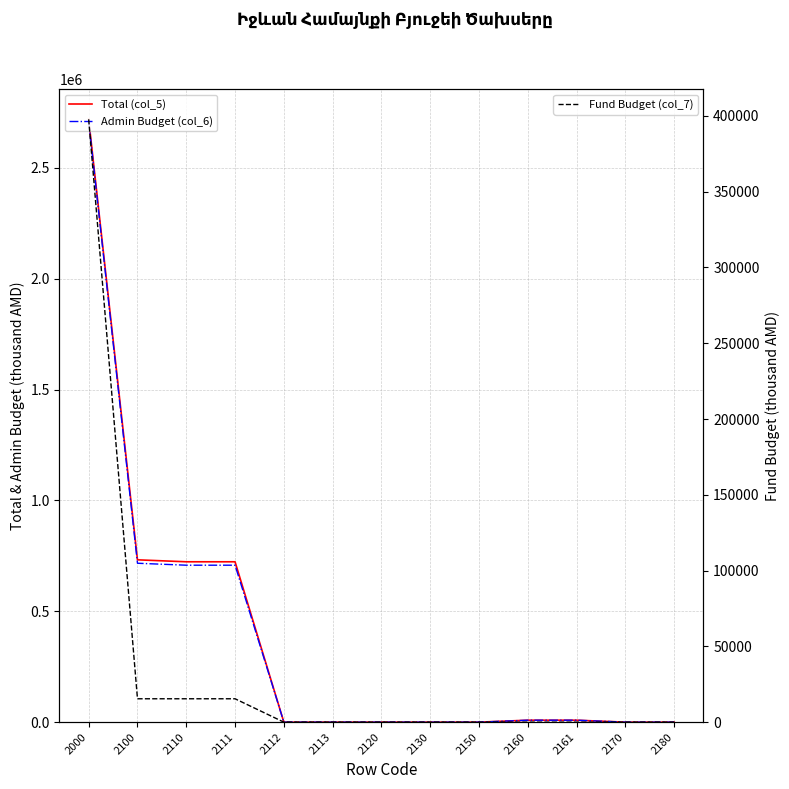

List the labels in order of Admin Budget (col_6) value, smallest first.

2112, 2113, 2120, 2130, 2150, 2170, 2180, 2160, 2161, 2110, 2111, 2100, 2000